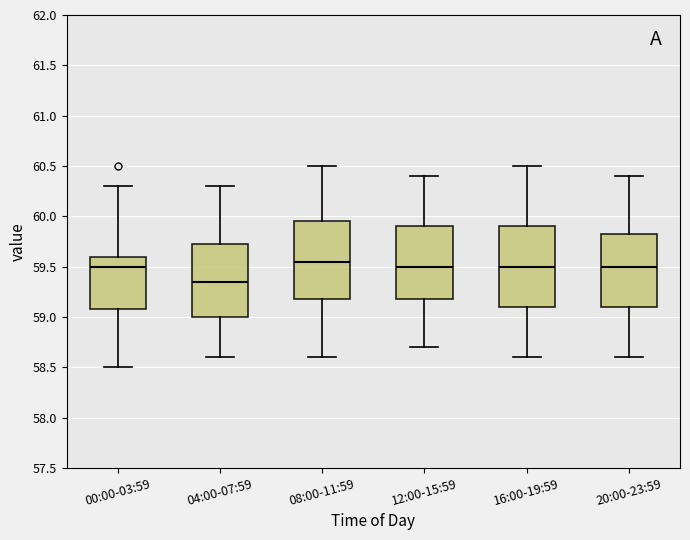

Which box has the lowest median line?

04:00-07:59